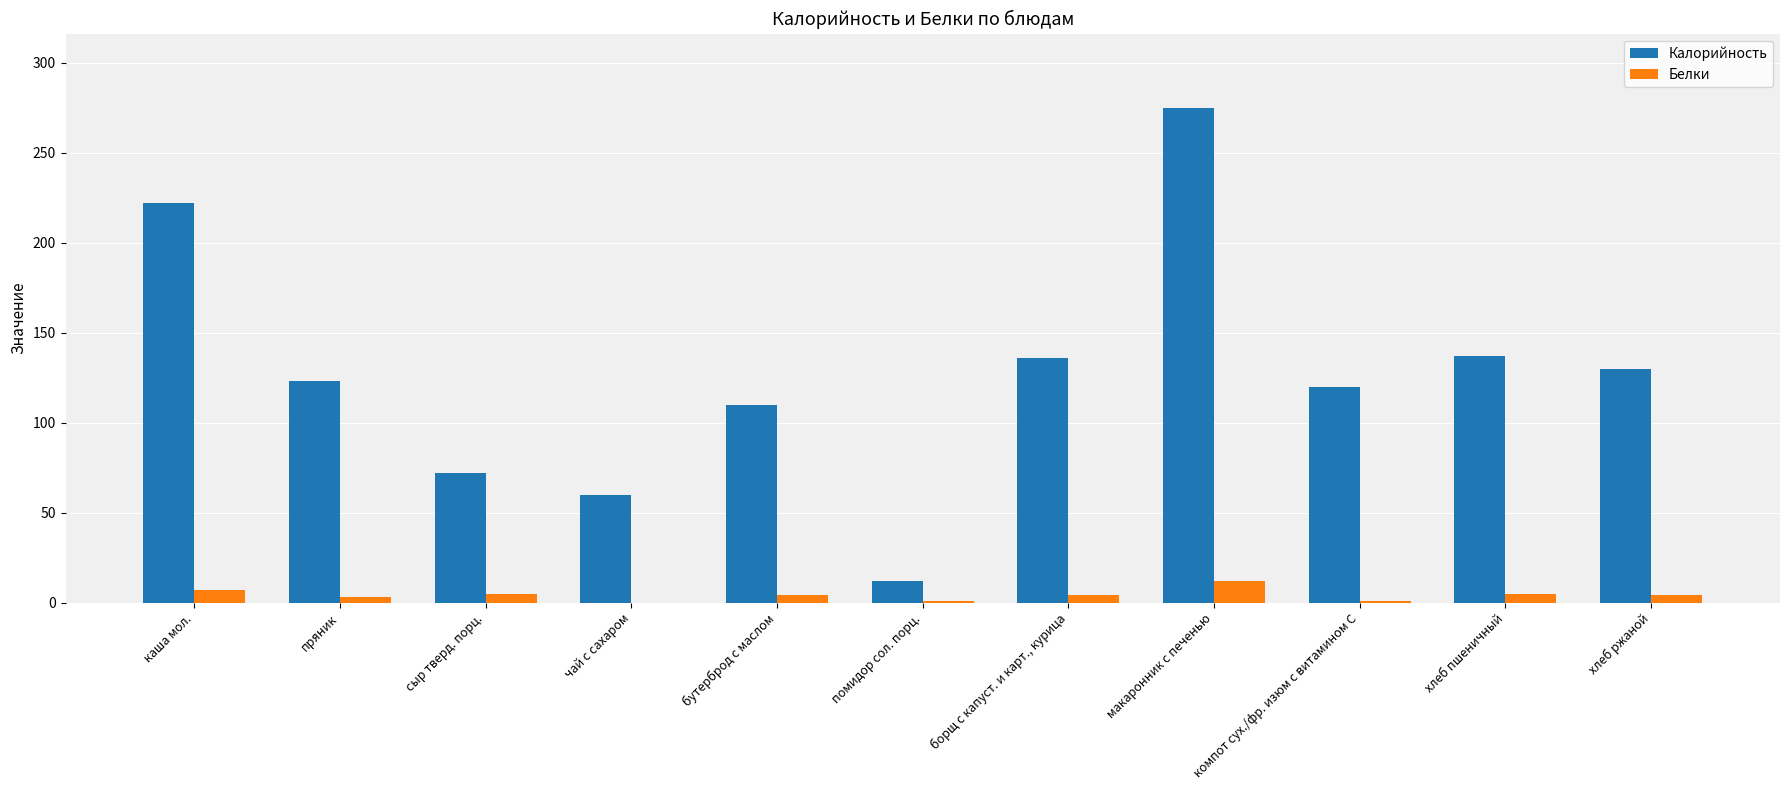

True or false: Калорийность has a value of 233 at борщ с капуст. и карт., курица.

False